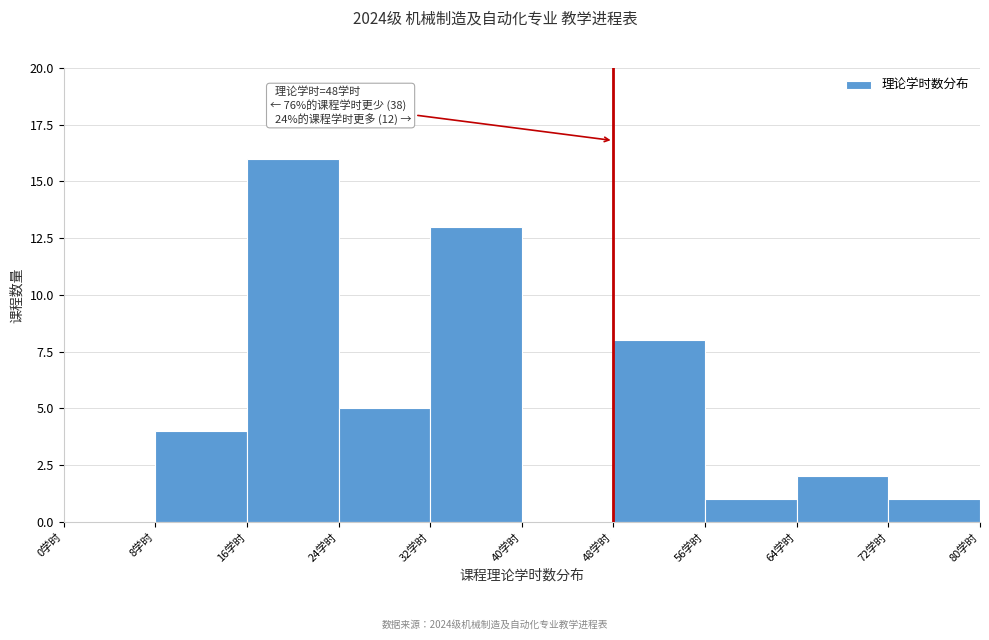

Over which range of the x-axis is the bar tallest?

16 to 24